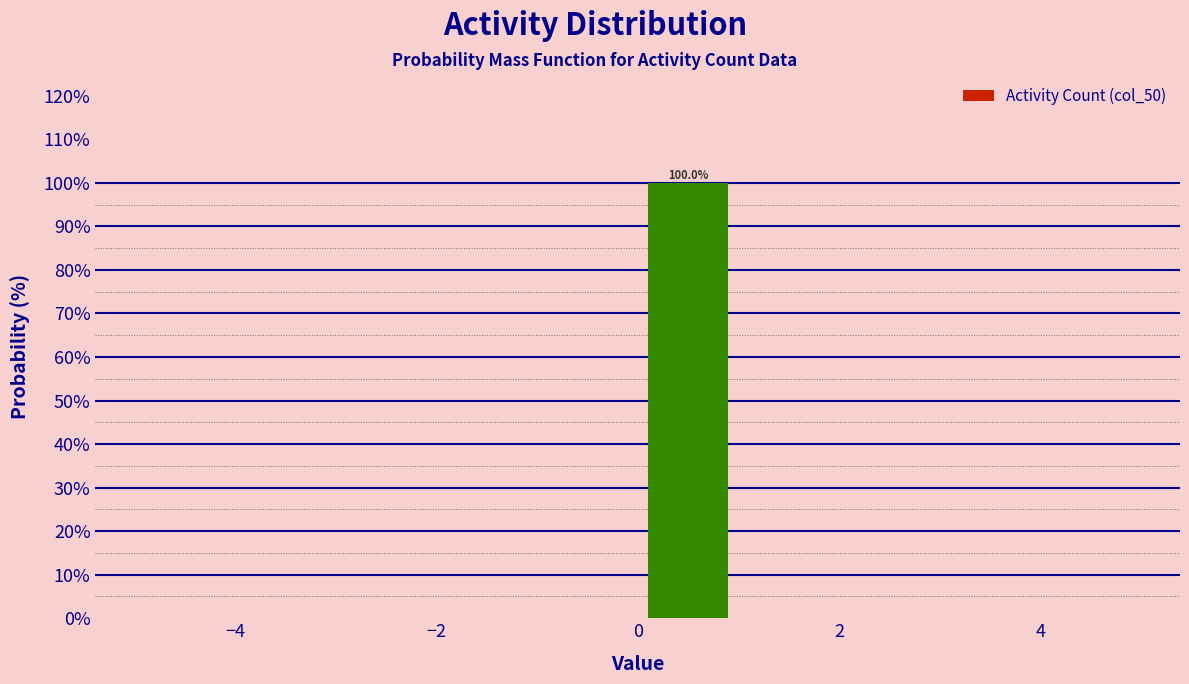

Which range on the x-axis has the tallest bar?

0 to 1